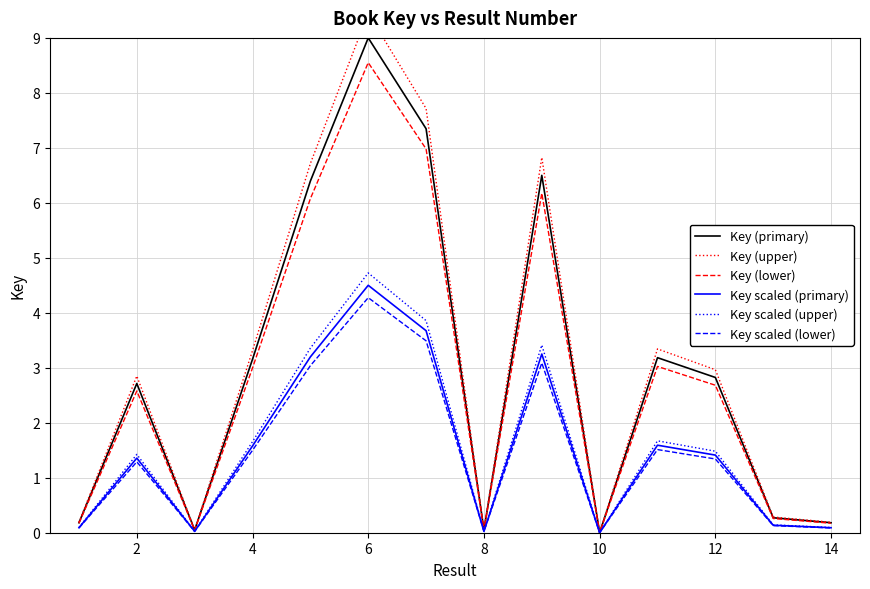

True or false: Key (primary) and Key (upper) cross at least once.

False